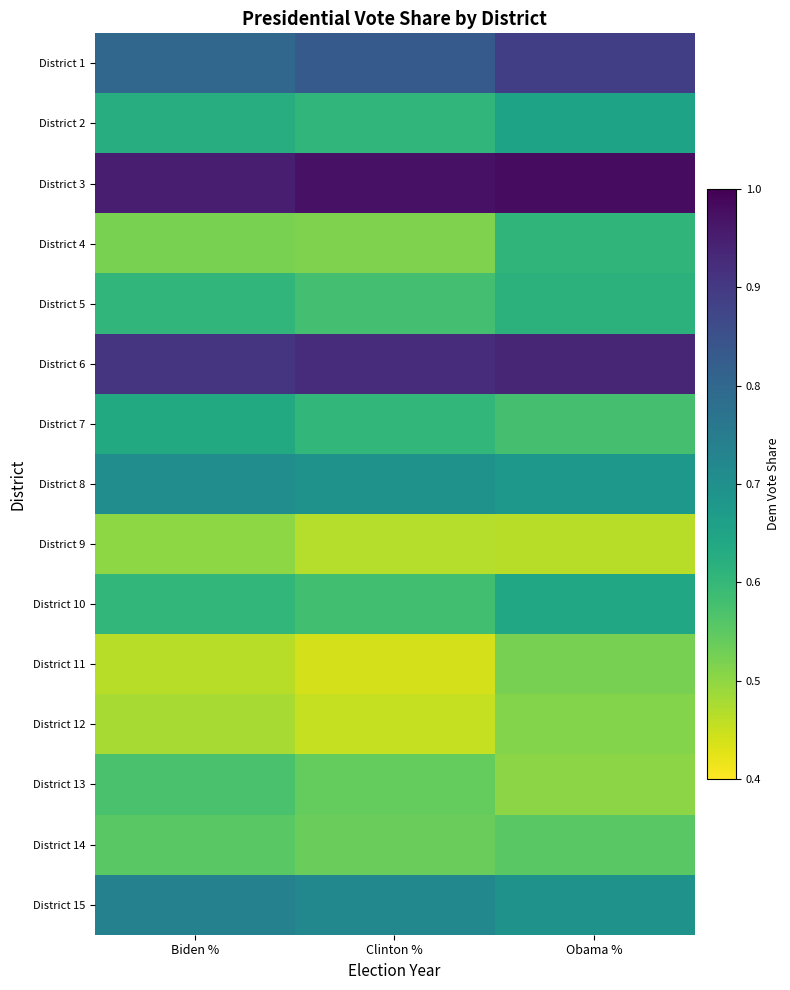

What is the spread (max minus min) of values at Biden %?

0.5